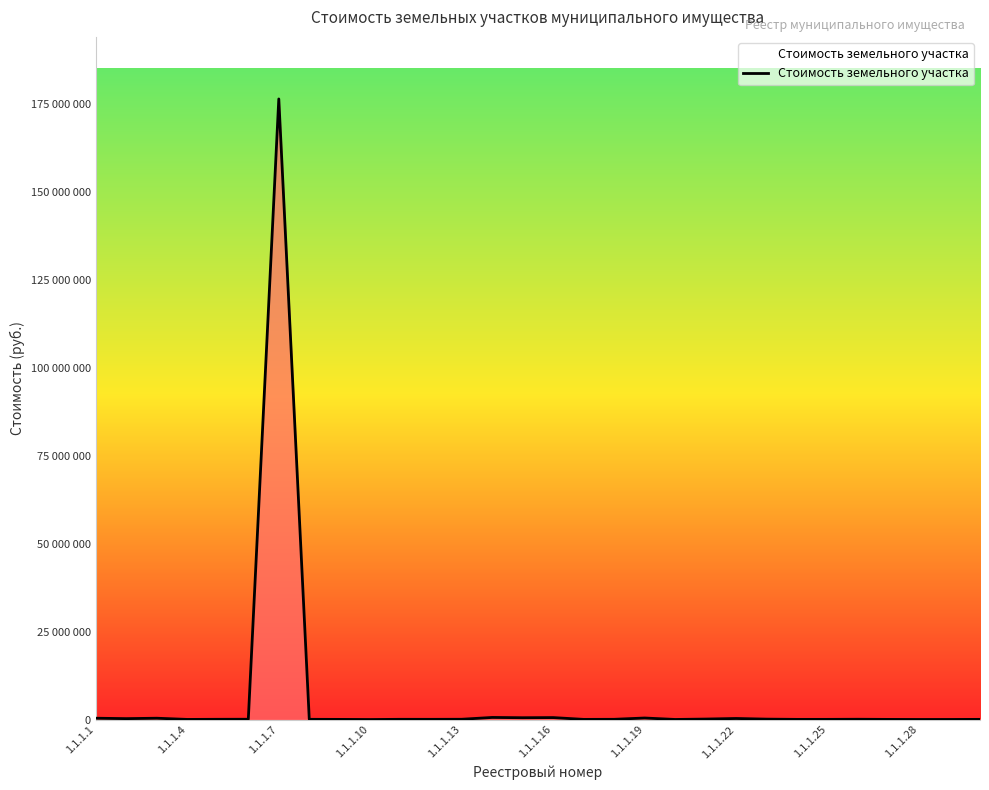

Does the chart have visible grid lines?

No